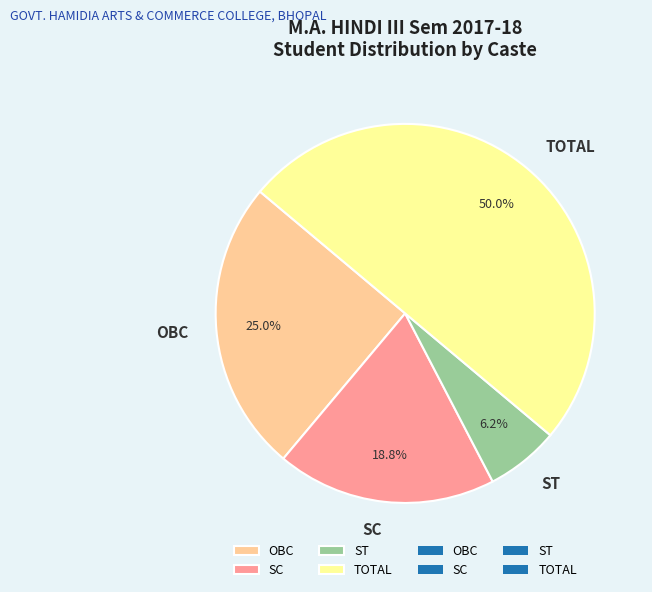

To the nearest percent, what is the difference between the largest and smallest slice percentages?

44%